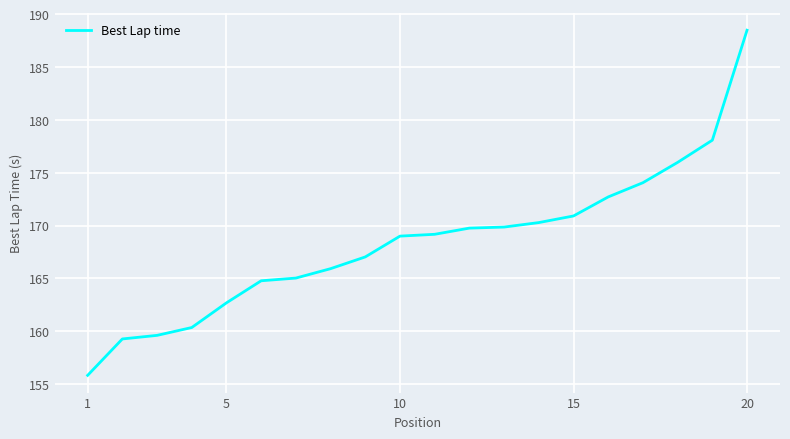

What is the difference between the maximum and minimum values?

32.6